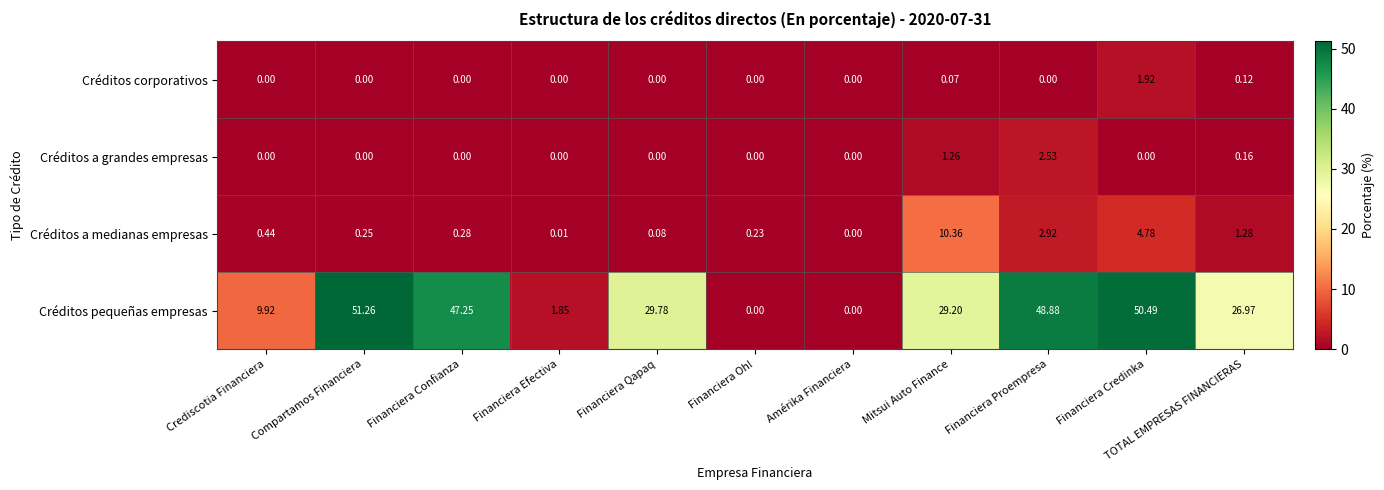

How many categories are shown in the chart?

11